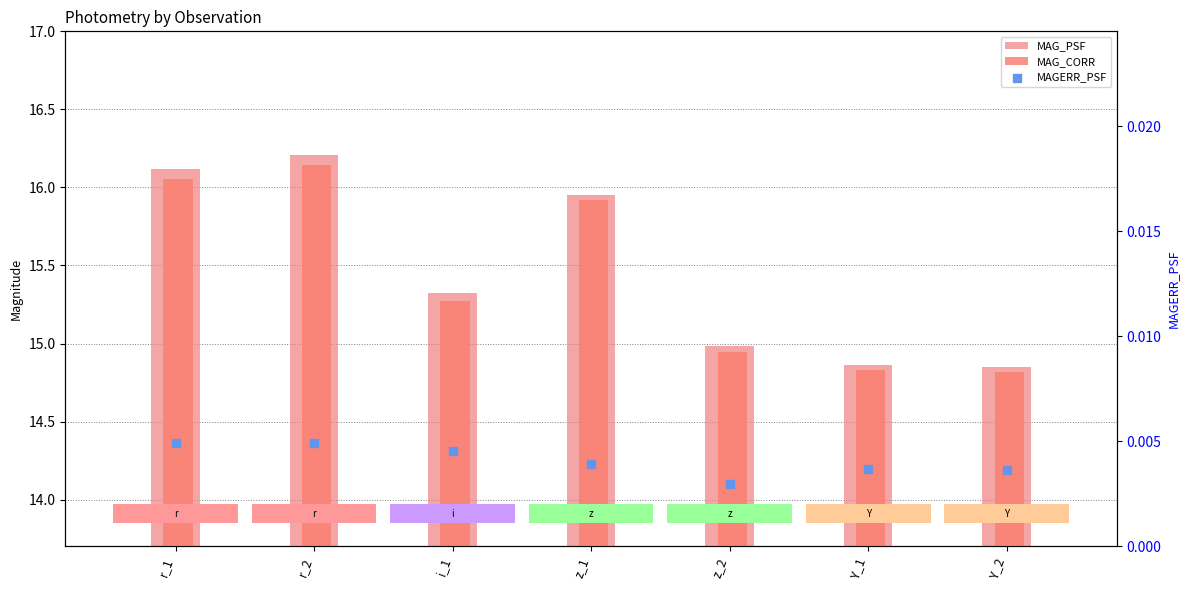

At which category is the sum across all series the highest?

r_2